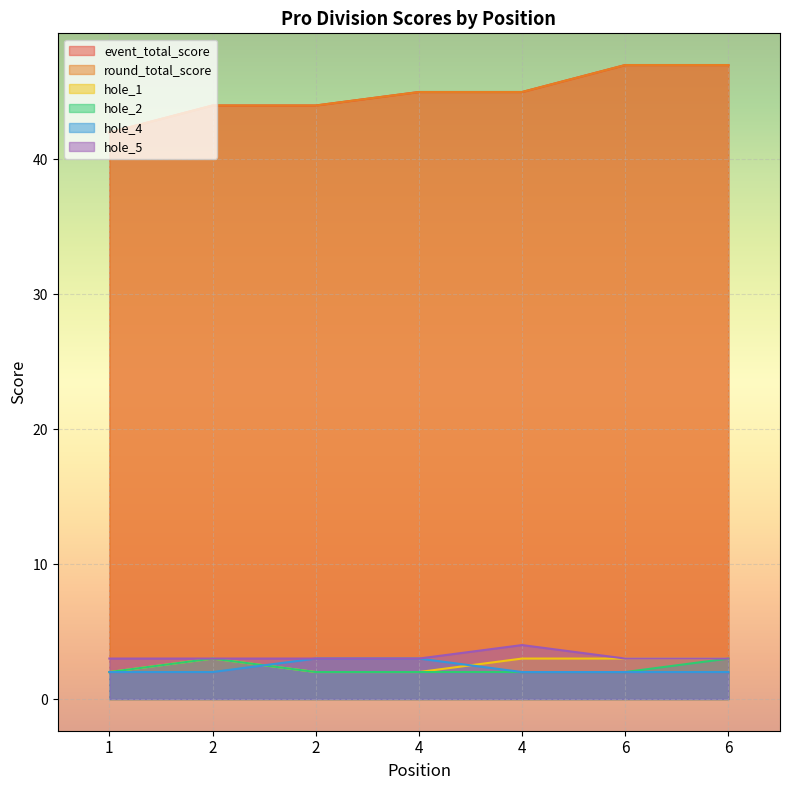

What is the approximate value of round_total_score at 1?

42